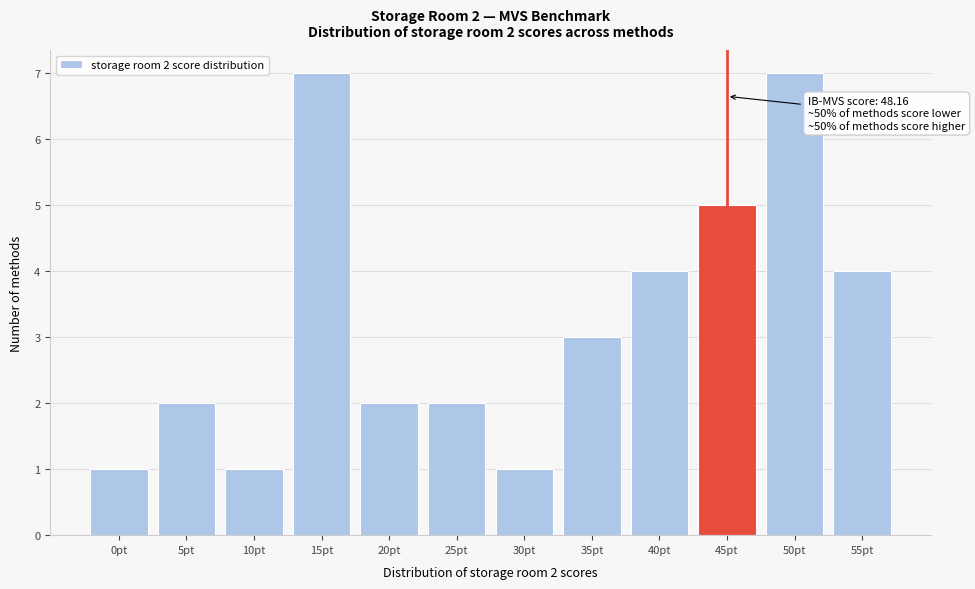

Reading left to right, extract all data points from this chart.

1	2	1	7	2	2	1	3	4	5	7	4